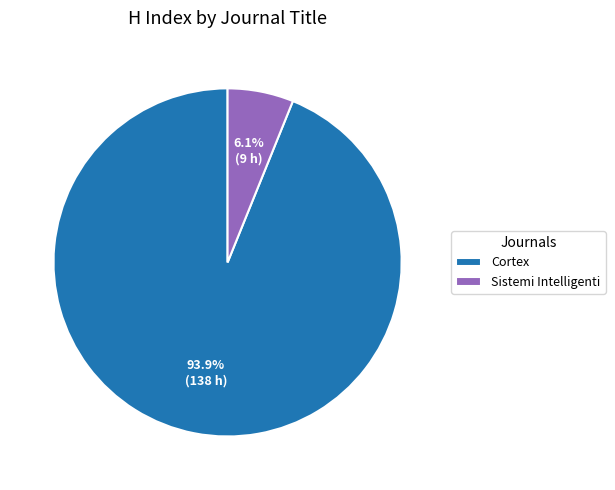

To the nearest percent, what is the average slice percentage?

50%